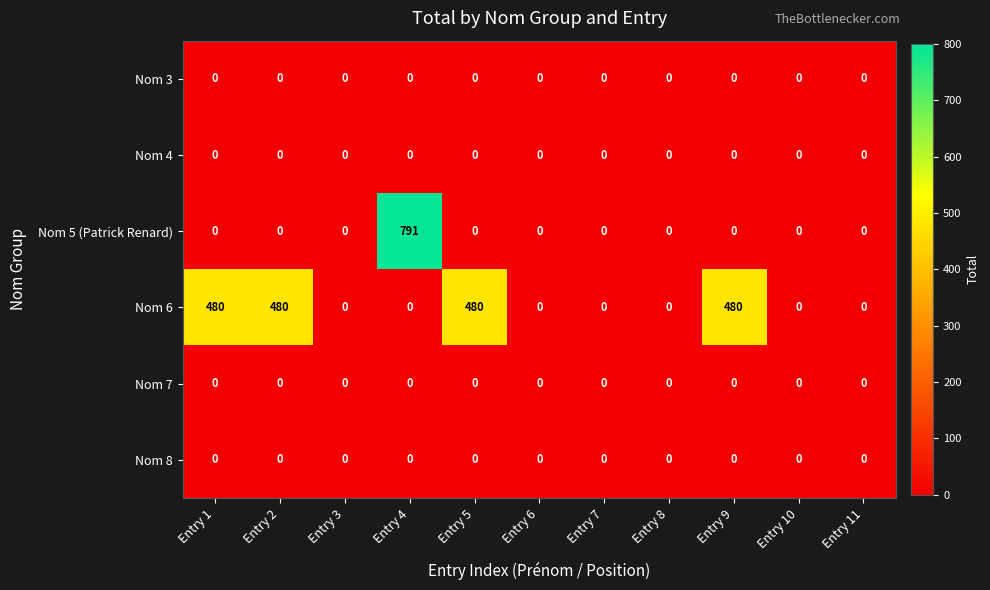

The value of Nom 7 at Entry 10 is 0. True or false?

True